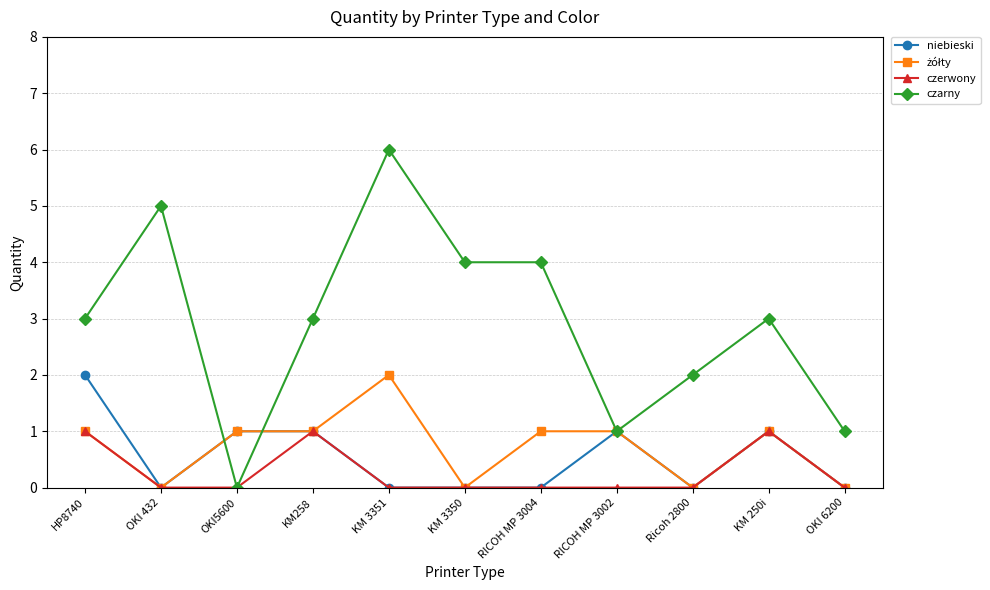

Is this an area chart (filled region under the line)?

No